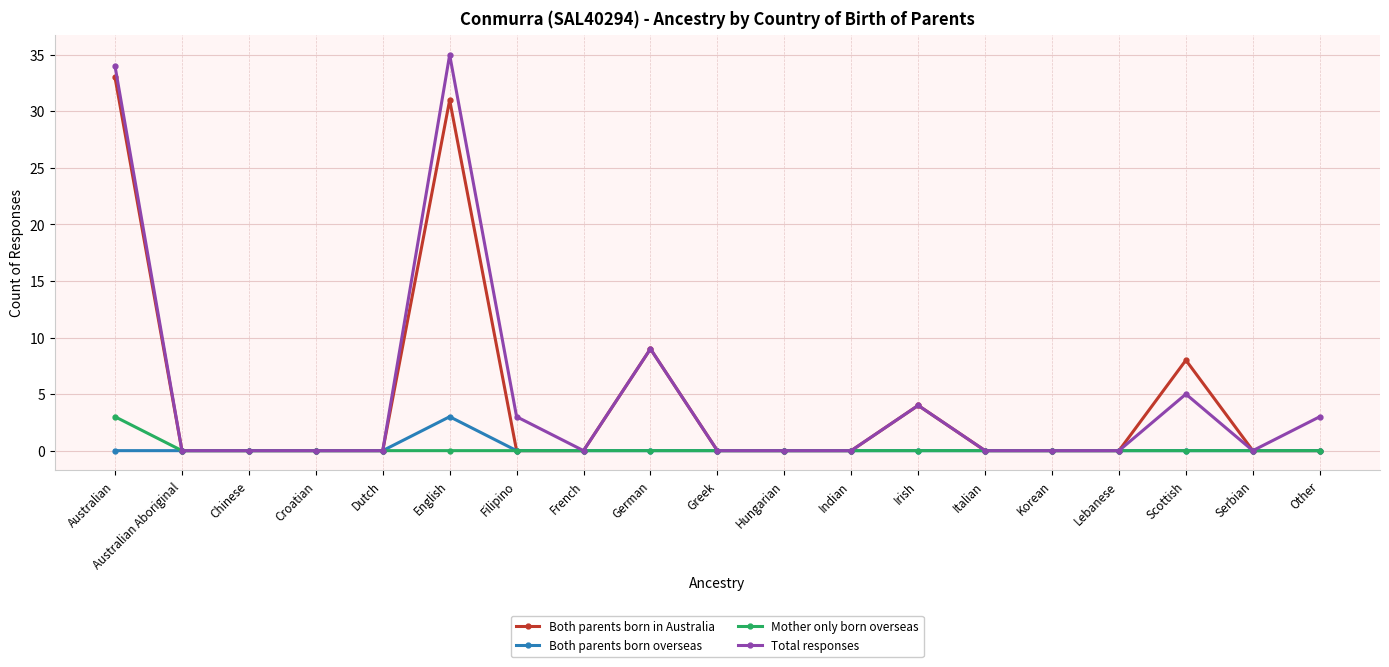

Read the Total responses value at German.

9